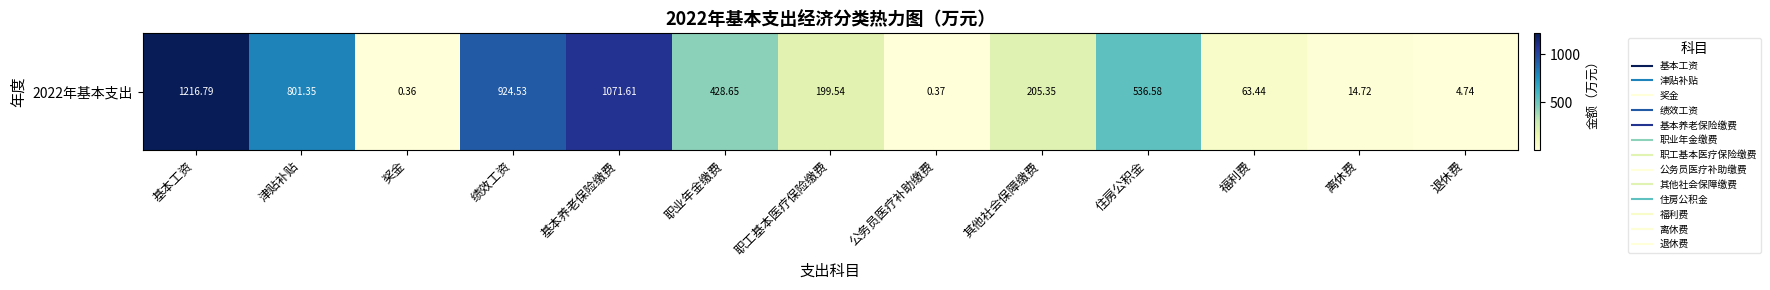

What is the sum of all values?

5468.0